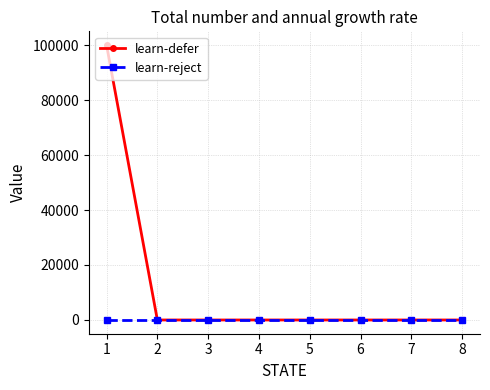

List the series in order of their peak value, highest first.

learn-defer, learn-reject